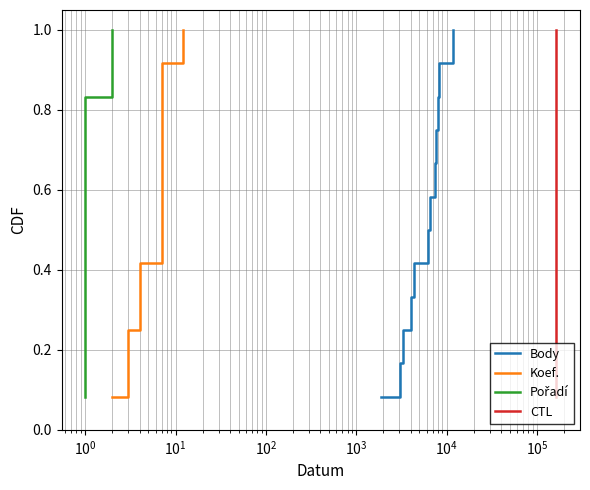

True or false: Pořadí and Koef. intersect in this chart.

False